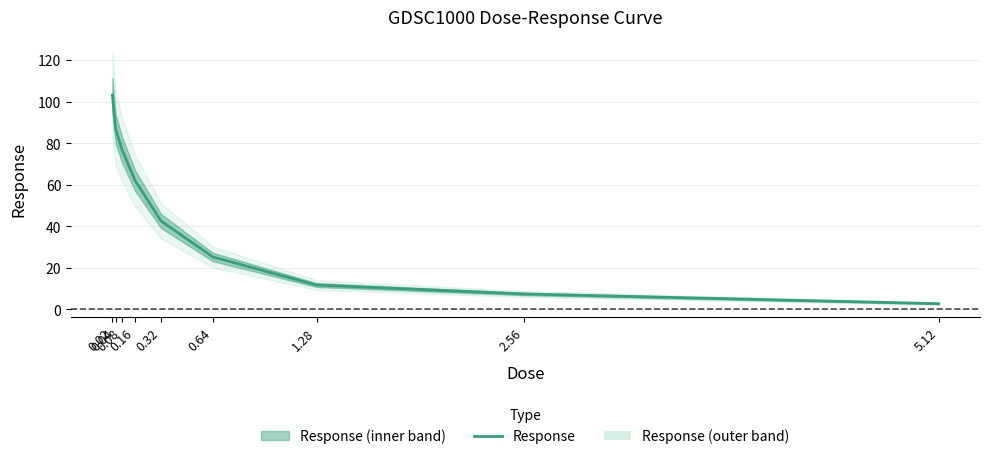

Reading left to right, what are all the values shown in this chart?

103.0	86.8	76.7	62.0	42.5	25.2	11.7	7.4	2.8